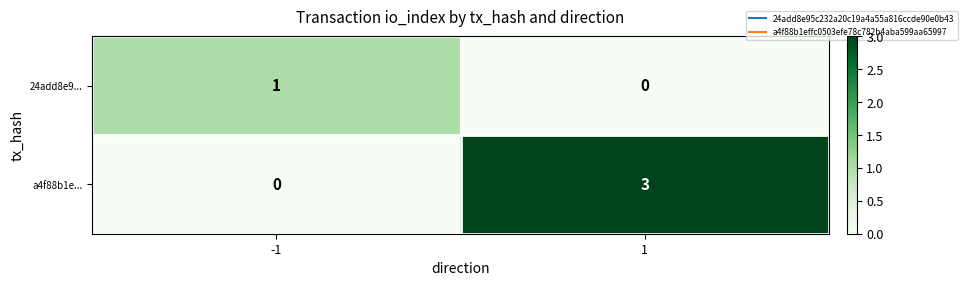

Which series has the largest total across all categories?

a4f88b1e...